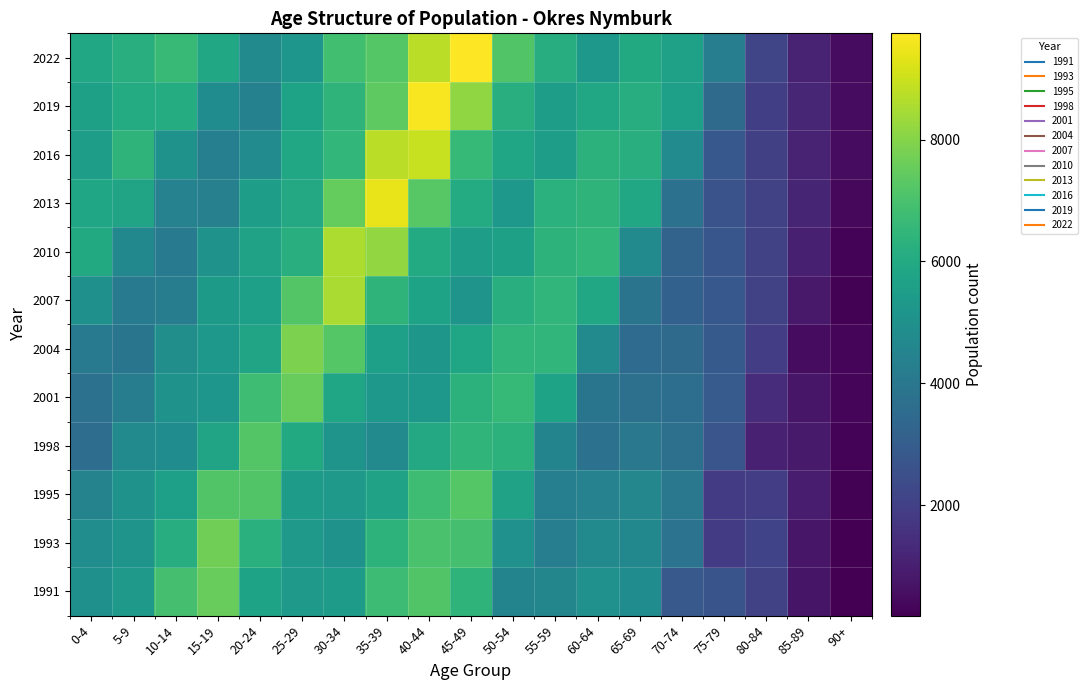

Between 25-29 and 60-64, which is larger?

25-29